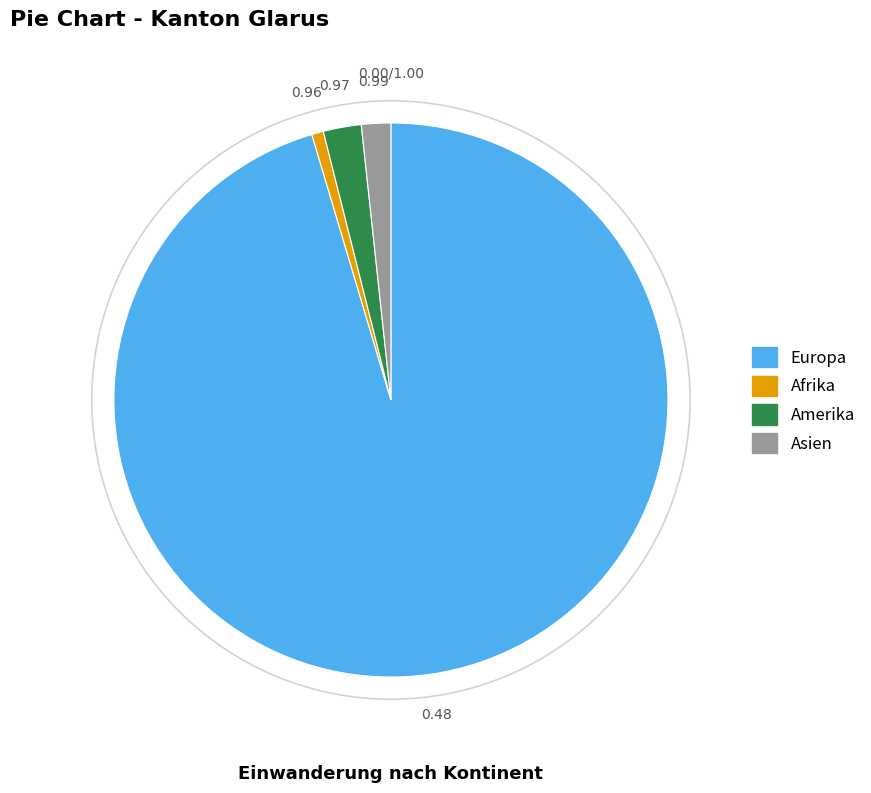

Does any single category account for the majority?

Yes